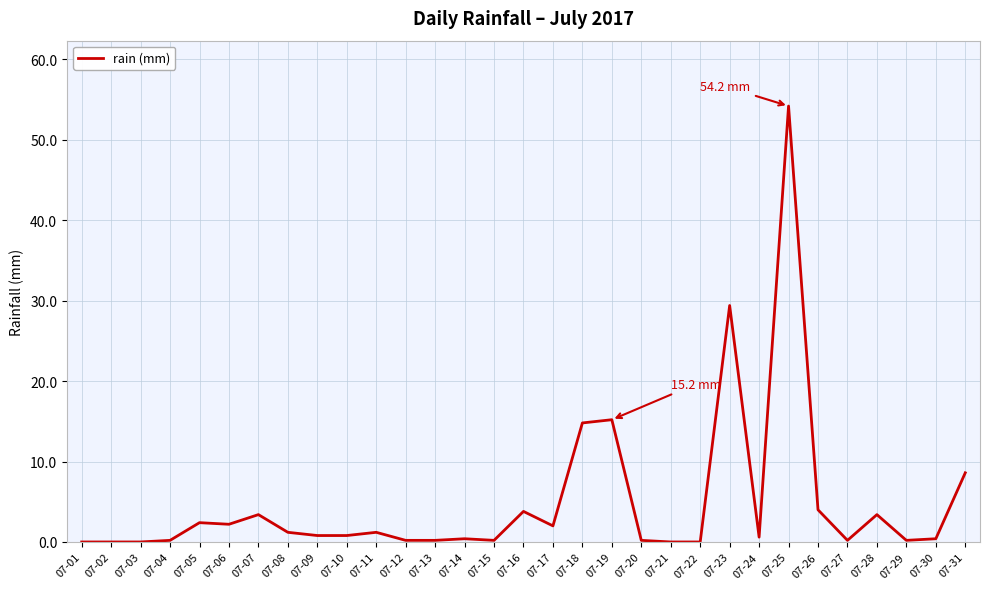

The chart shows a value of 54.2 at 07-25. True or false?

True